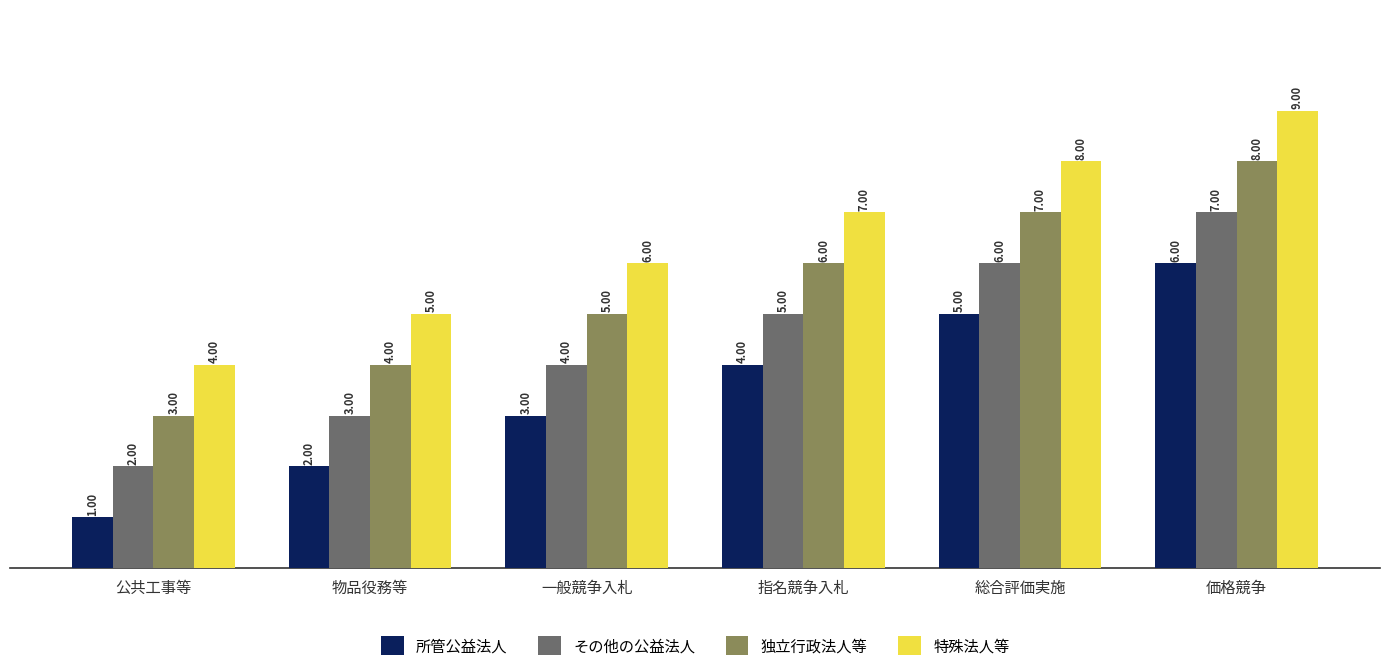

How many bars are there in each group?

4